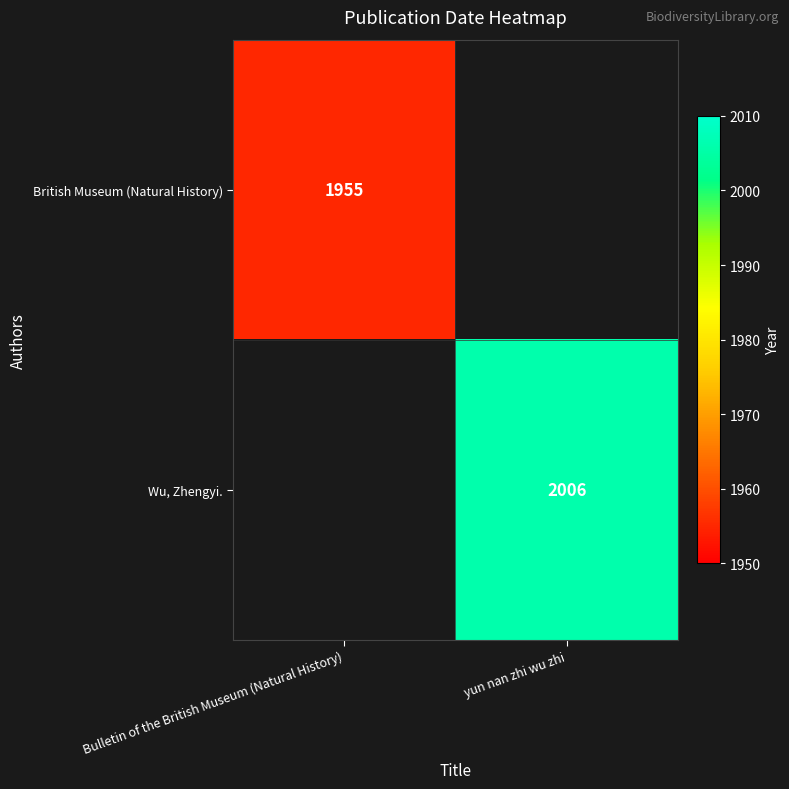

Is it true that British Museum (Natural History) equals 1955 at Bulletin of the British Museum (Natural History)?

True